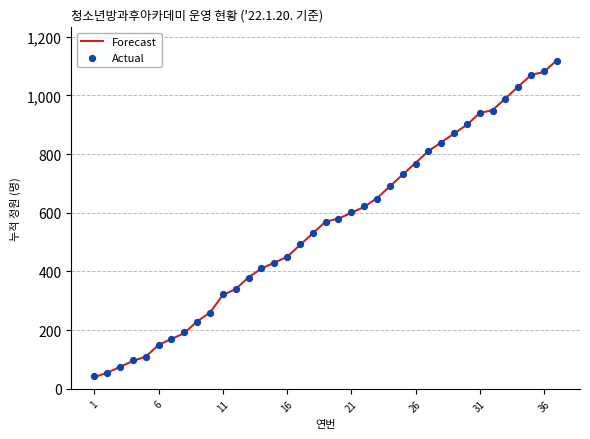

What are all the series names shown in the legend?

Forecast, Actual